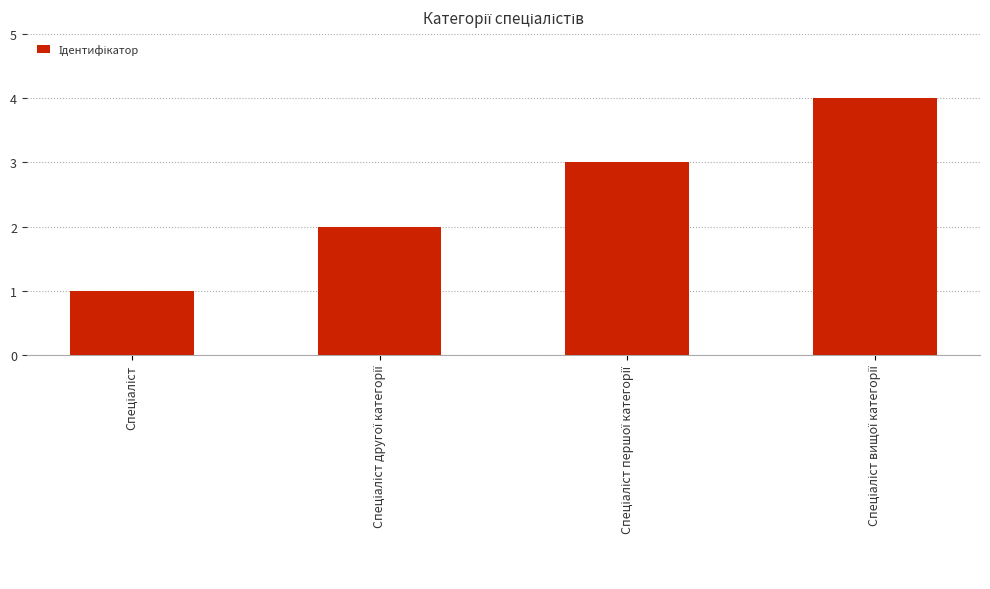

What is the greatest value displayed?

4